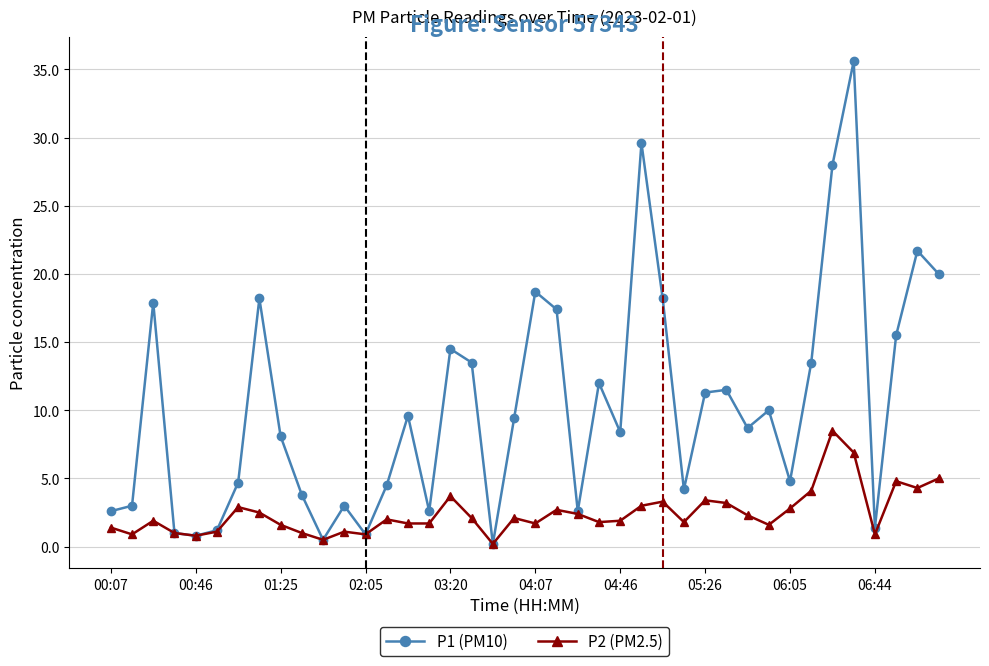

What is the greatest value displayed?

35.6